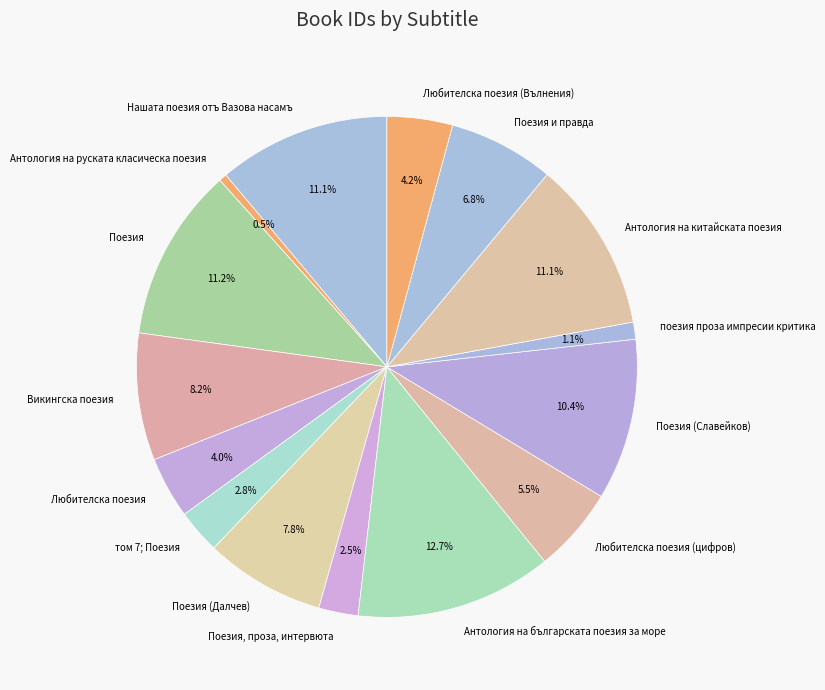

Is it true that Антология на руската класическа поезия is 10% of the pie?

False